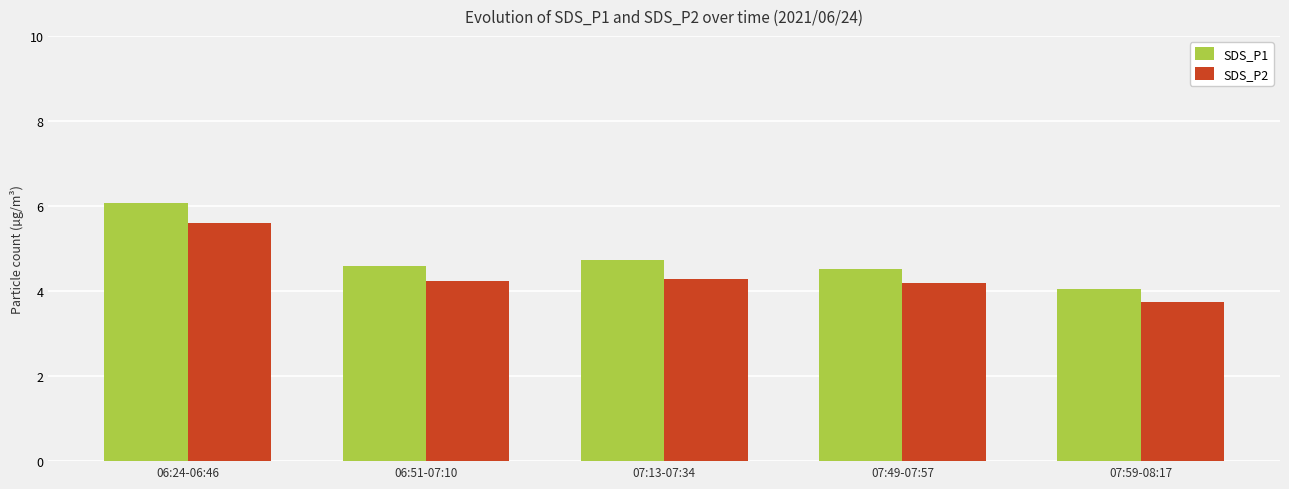

Which series has the largest range (max minus min)?

SDS_P1